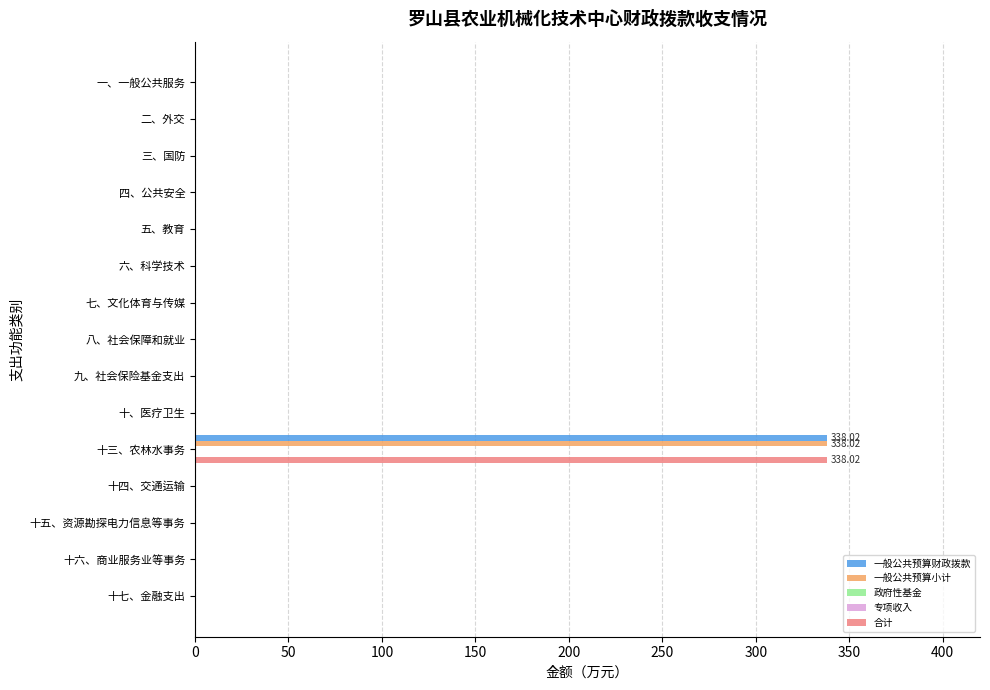

How many bars are there in each group?

5